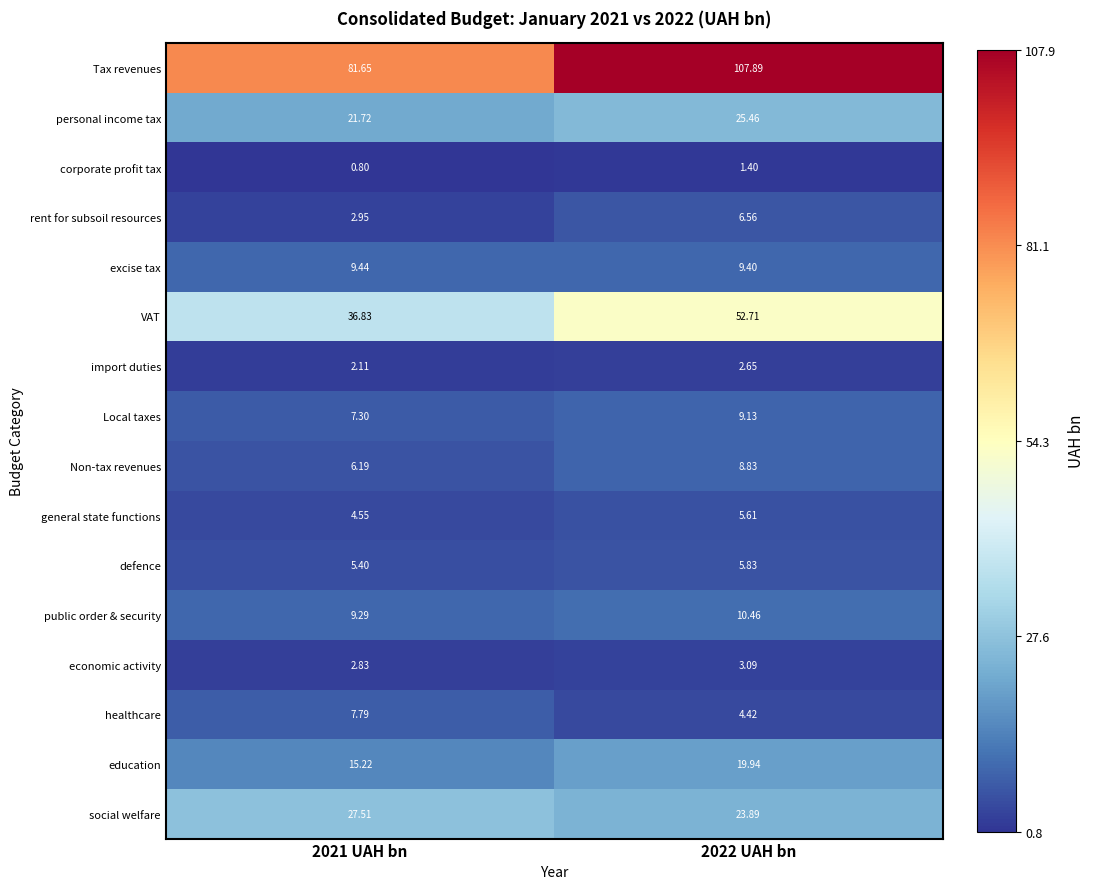

What is the minimum value shown in the chart?

0.8